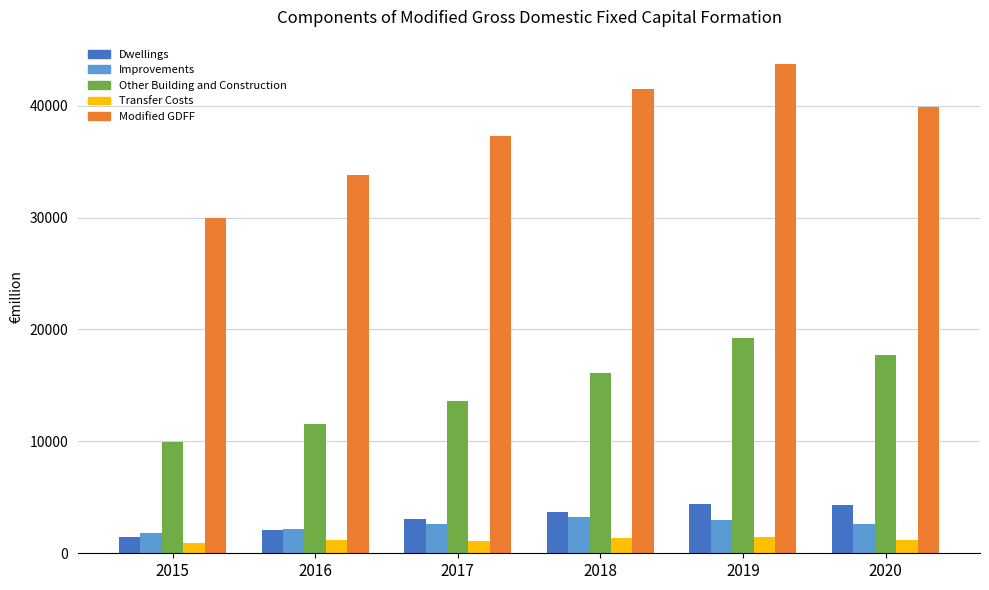

What is the highest value of the Other Building and Construction series?

19272.8